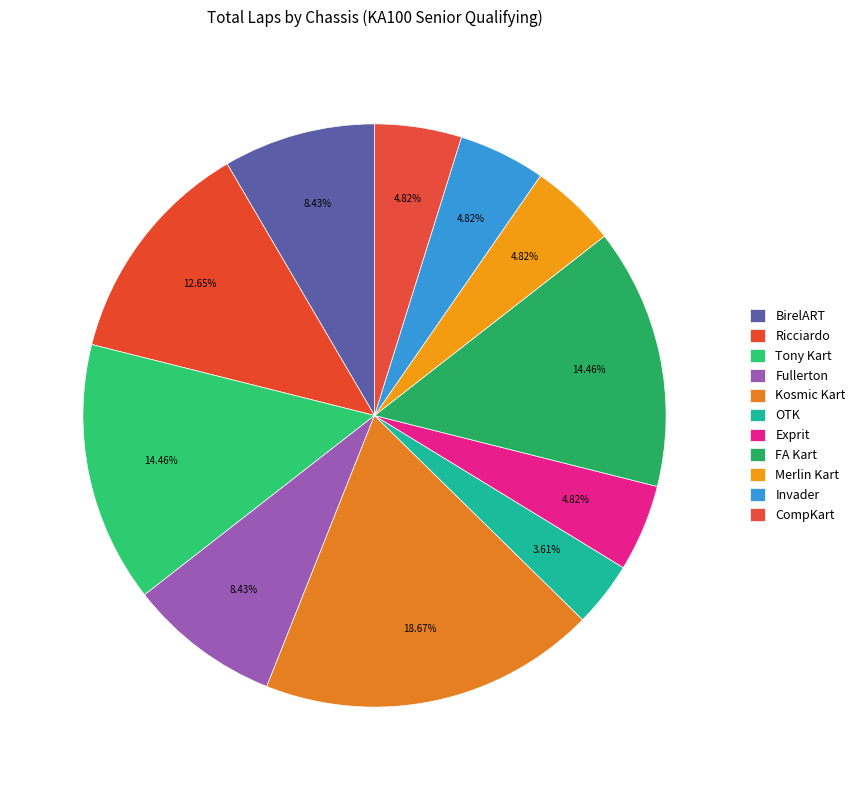

Is there any slice that represents more than half of the pie?

No